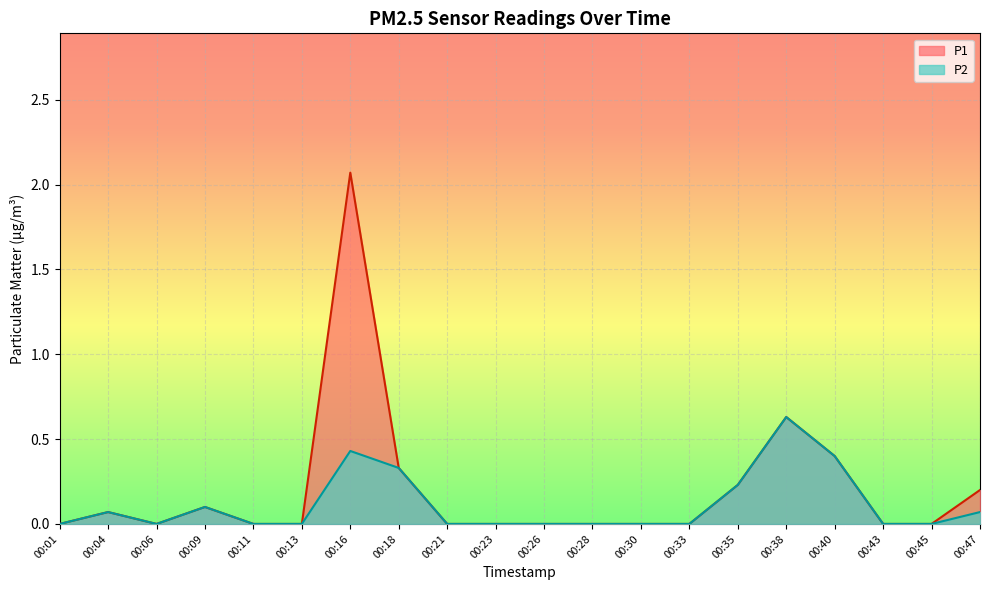

How many P2 values are between 0 and 1?

20